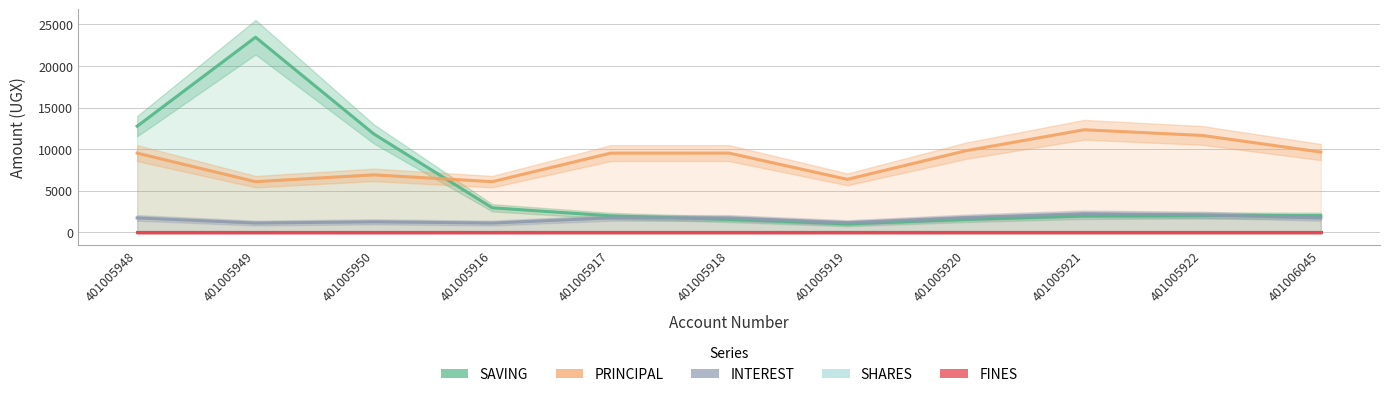

Reading left to right, list all the values displayed in this chart.

SAVING: 12759.5	23462.0	11817.4	2941.3	1975.1	1543.4	1002.6	1543.4	1956.2	1999.1	2000.0
PRINCIPAL: 9516.6	6083.0	6900.9	6083.0	9516.6	9522.2	6361.2	9798.6	12327.9	11643.5	9646.7
INTEREST: 1723.5	1101.6	1249.8	1101.6	1723.5	1724.5	1152.0	1774.5	2231.7	2098.8	1718.4
SHARES: 0.0	0.0	0.0	0.0	0.0	0.0	0.0	0.0	0.0	0.0	0.0
FINES: 0.0	0.0	0.0	0.0	0.0	0.0	0.0	0.0	0.0	0.0	0.0